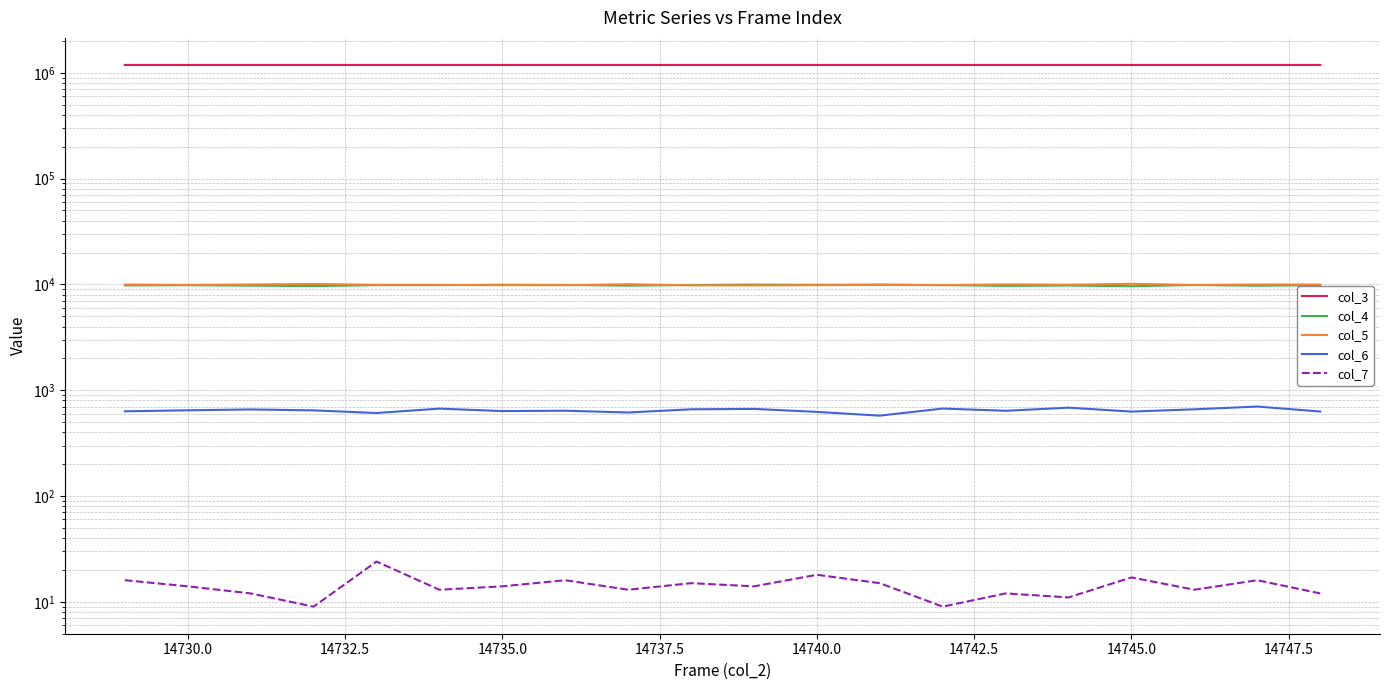

What are all the series names shown in the legend?

col_3, col_4, col_5, col_6, col_7